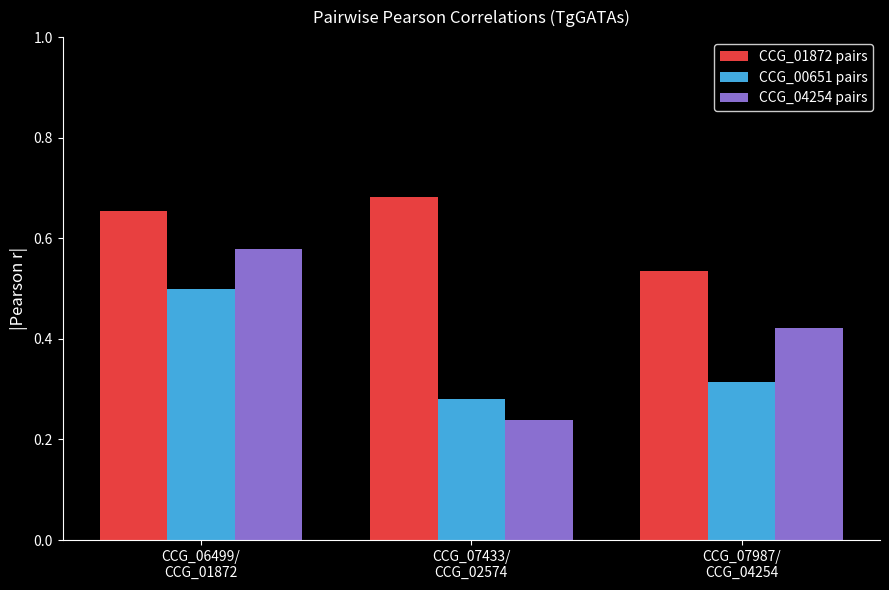

How many CCG_04254 pairs values are between 0 and 1?

3